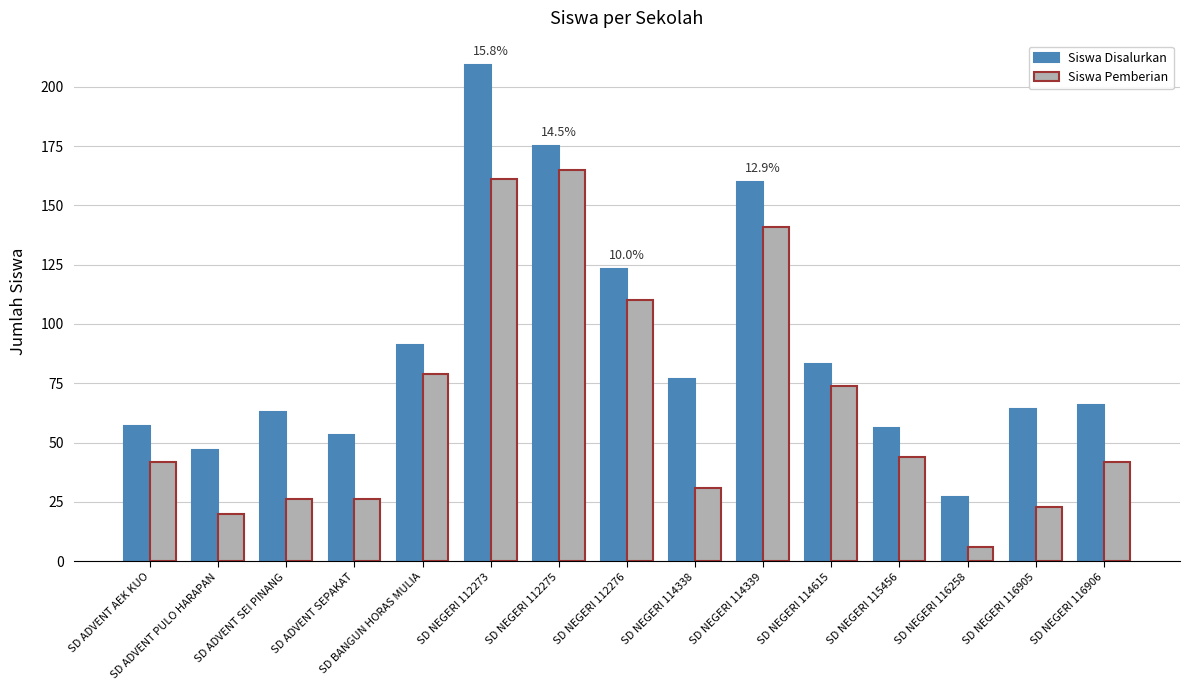

What is the smallest value displayed?

6